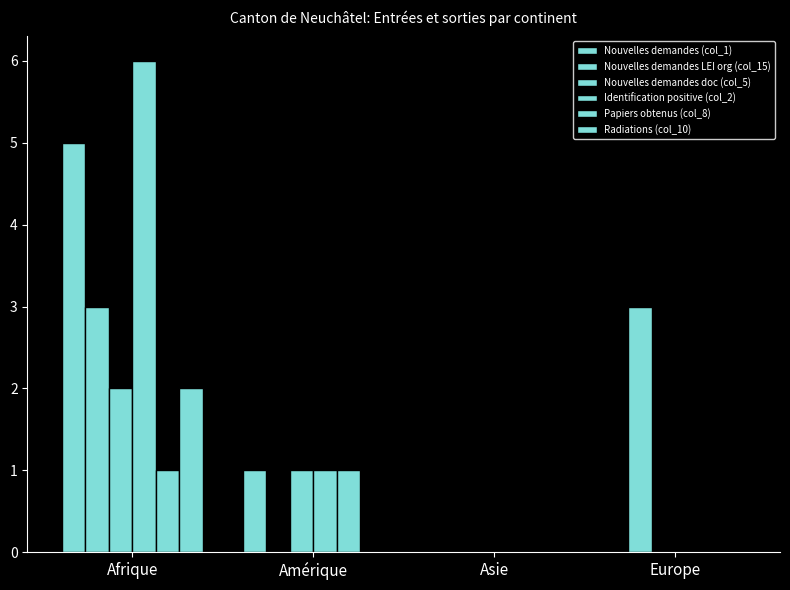

What position from the right is Asie?

2